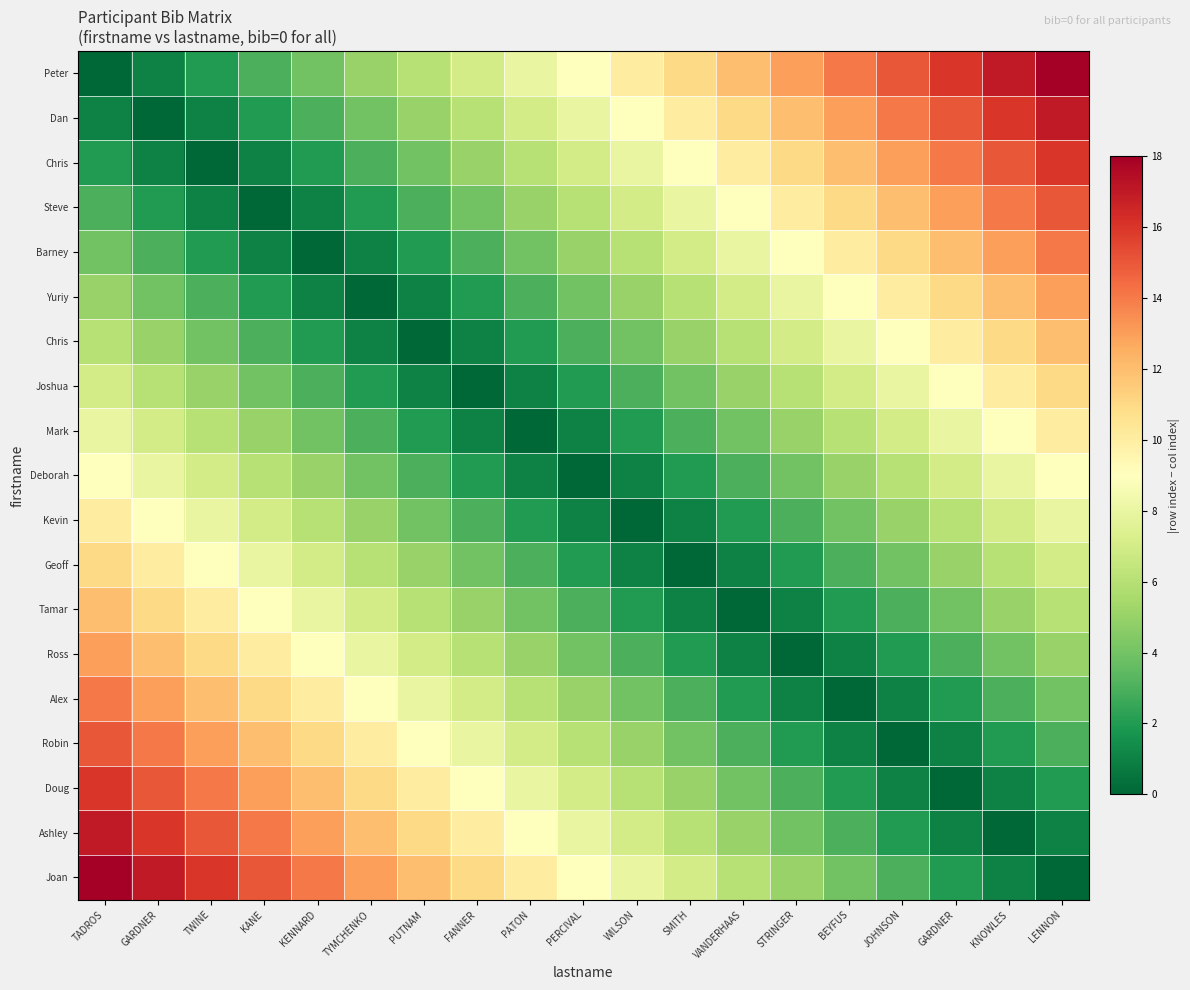

How many categories are shown in the chart?

19